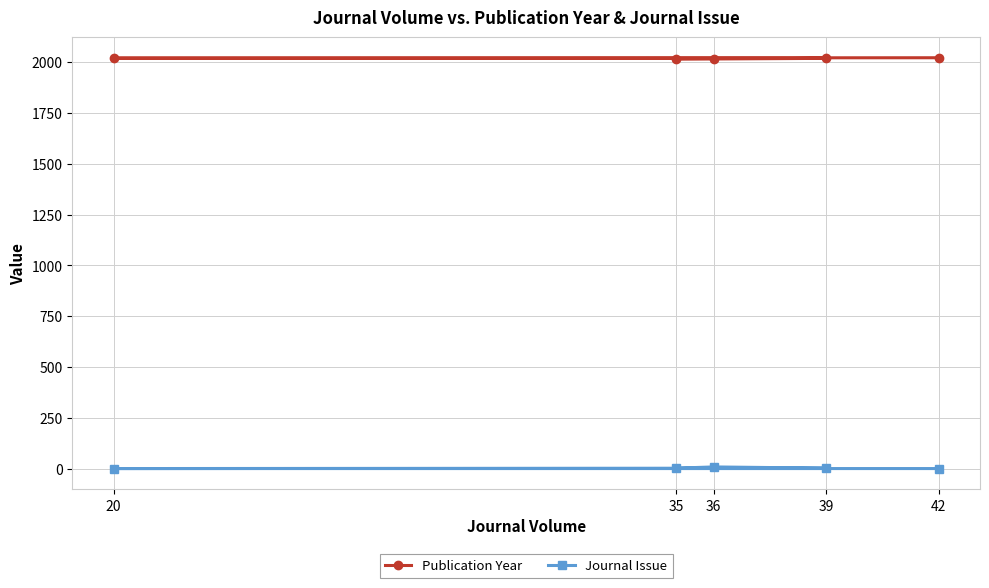

Reading right to left, transcribe all the data shown in this chart.

Publication Year: 42=2021	20=2019	39=2018	36=2015	35=2014
Journal Issue: 42=1	20=1	39=3	36=9	35=3